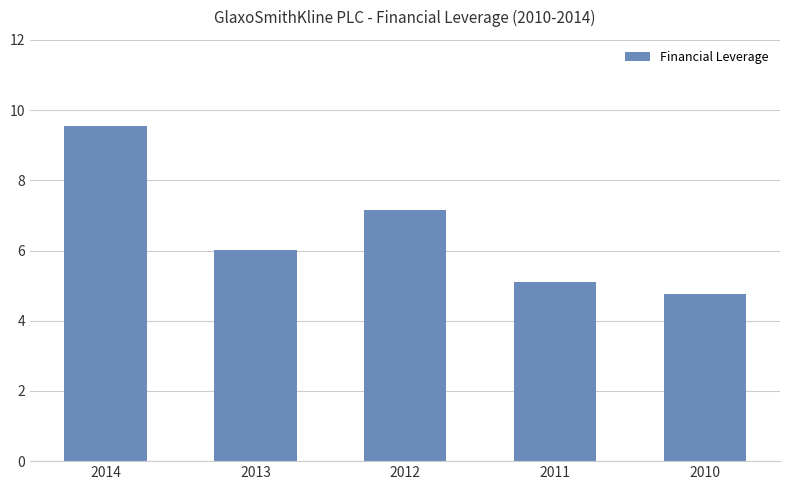

Rank the categories by value from highest to lowest.

2014, 2012, 2013, 2011, 2010